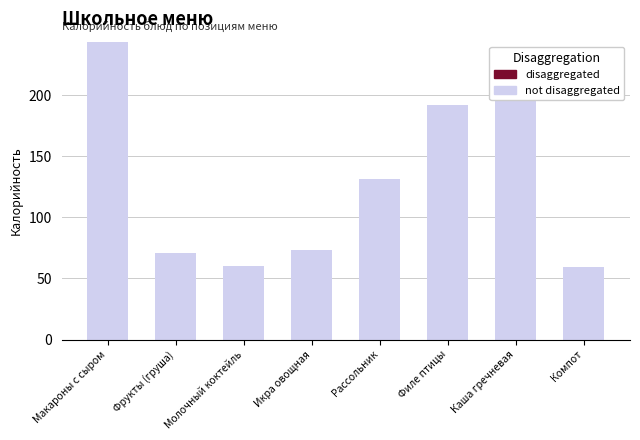

What is the value of the 2nd bar from the left?

70.5